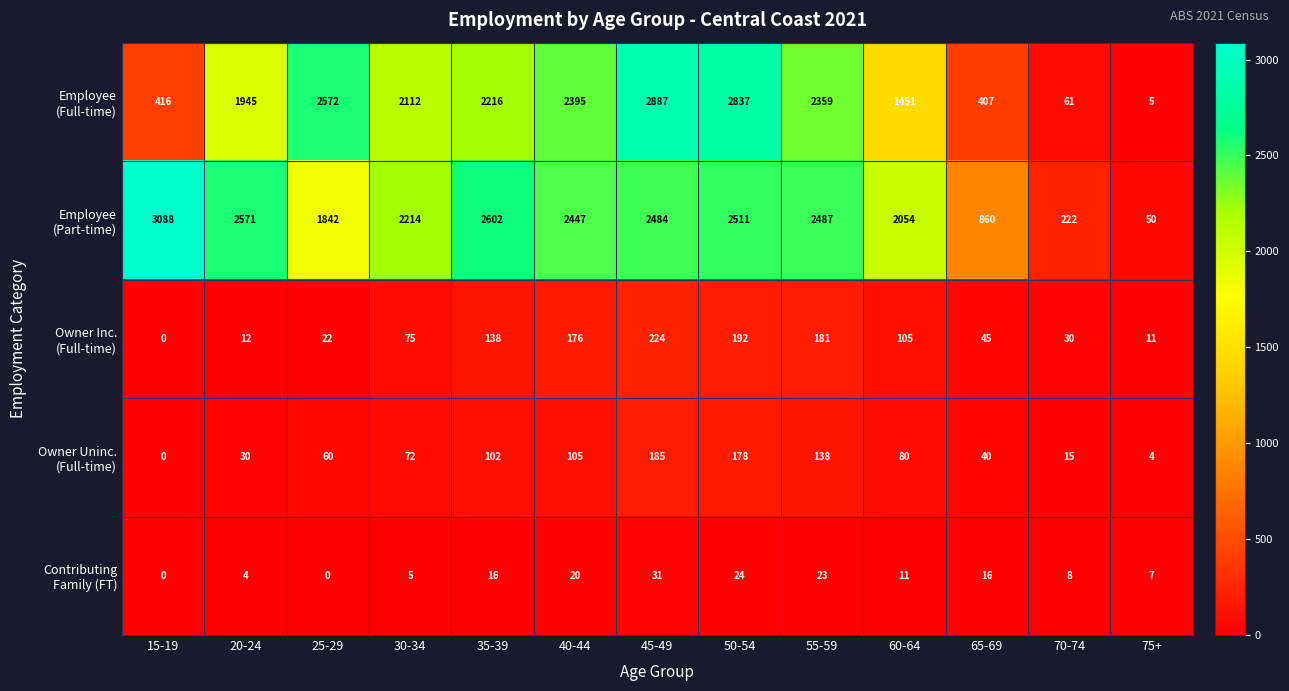

At which category is the sum across all series the highest?

45-49